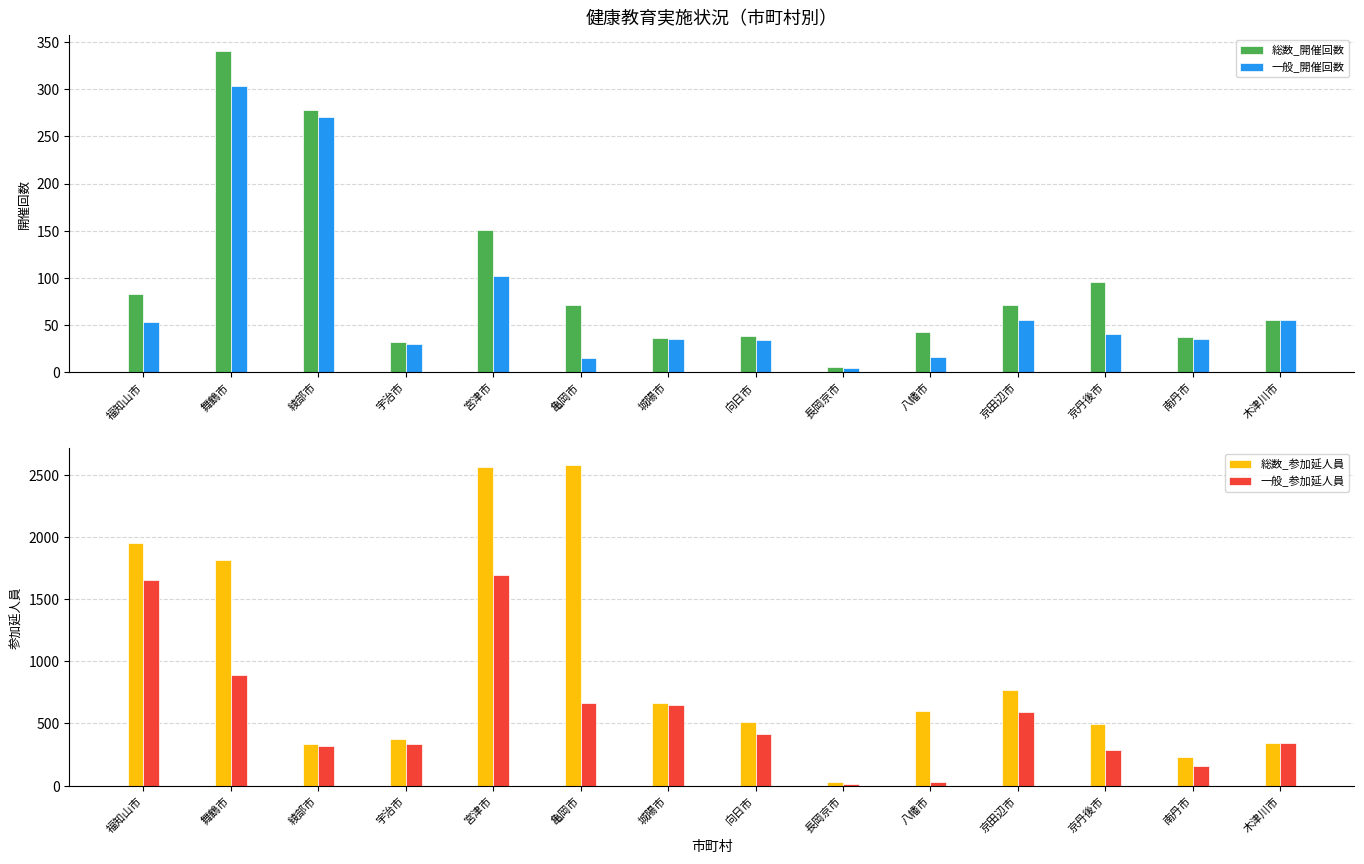

What is the label of the 3rd bar from the right?

京丹後市